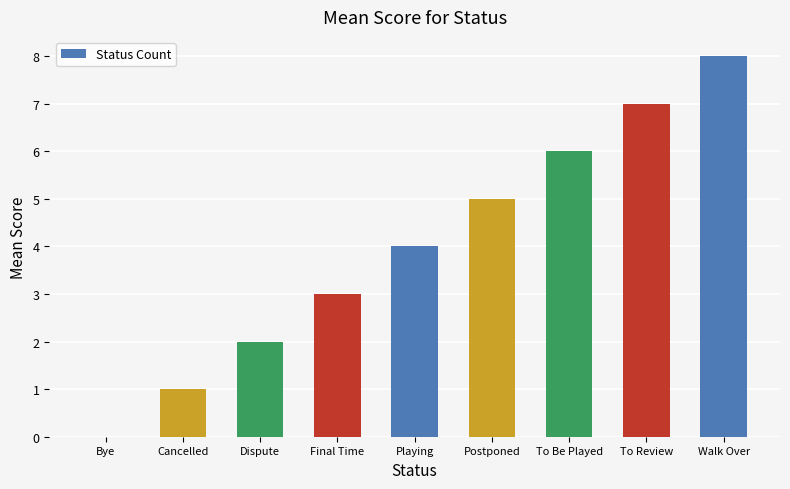

Read the value at Walk Over.

8